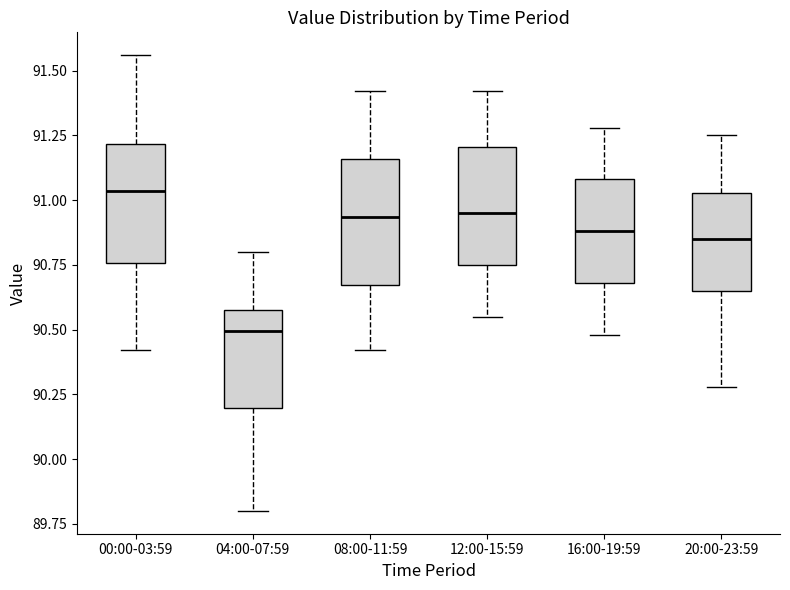

Reading left to right, read every box against the y-axis: the position of its median line, the range the box covers, and the ends of its whiskers. The values are not printed on the chart, so give them approximately, as read against the axis.

00:00-03:59: median 91.05, box 90.75 to 91.20, whiskers 90.40 to 91.55
04:00-07:59: median 90.50, box 90.20 to 90.60, whiskers 89.80 to 90.80
08:00-11:59: median 90.95, box 90.65 to 91.15, whiskers 90.40 to 91.40
12:00-15:59: median 90.95, box 90.75 to 91.20, whiskers 90.55 to 91.40
16:00-19:59: median 90.90, box 90.70 to 91.10, whiskers 90.50 to 91.30
20:00-23:59: median 90.85, box 90.65 to 91.05, whiskers 90.30 to 91.25